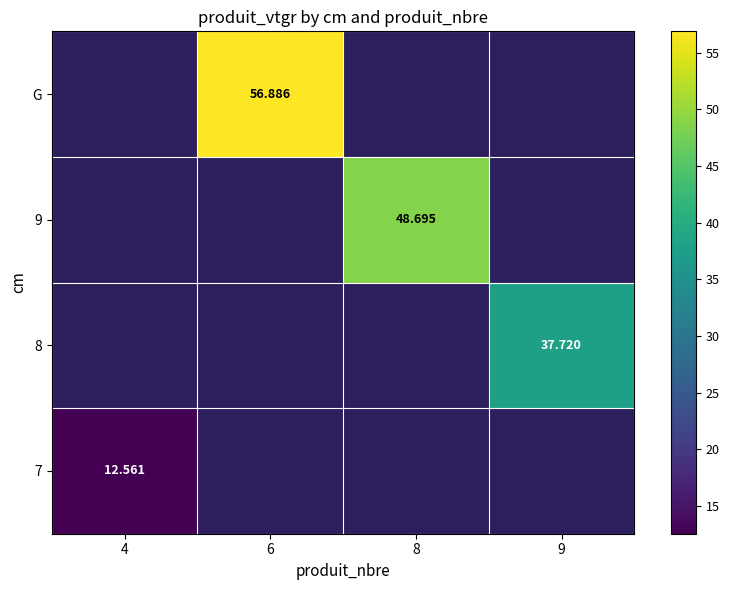

At which label is 7 closest to 12?

4